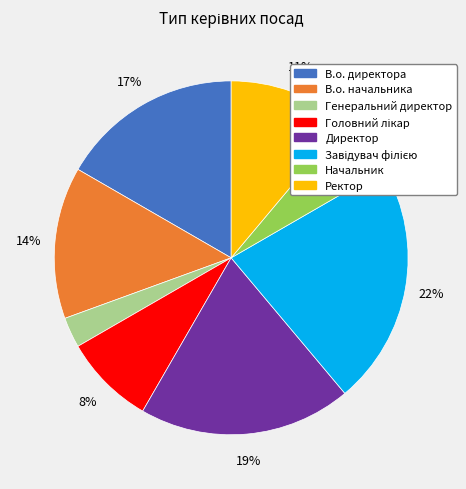

Does В.о. директора represent more than half of the total?

No